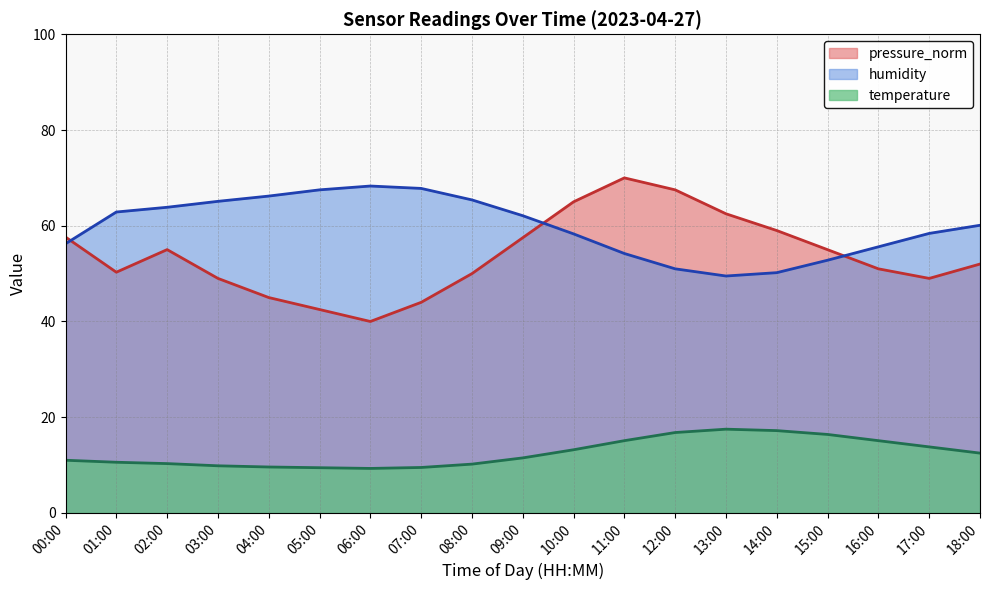

The value of humidity at 15:00 is 93.4. True or false?

False